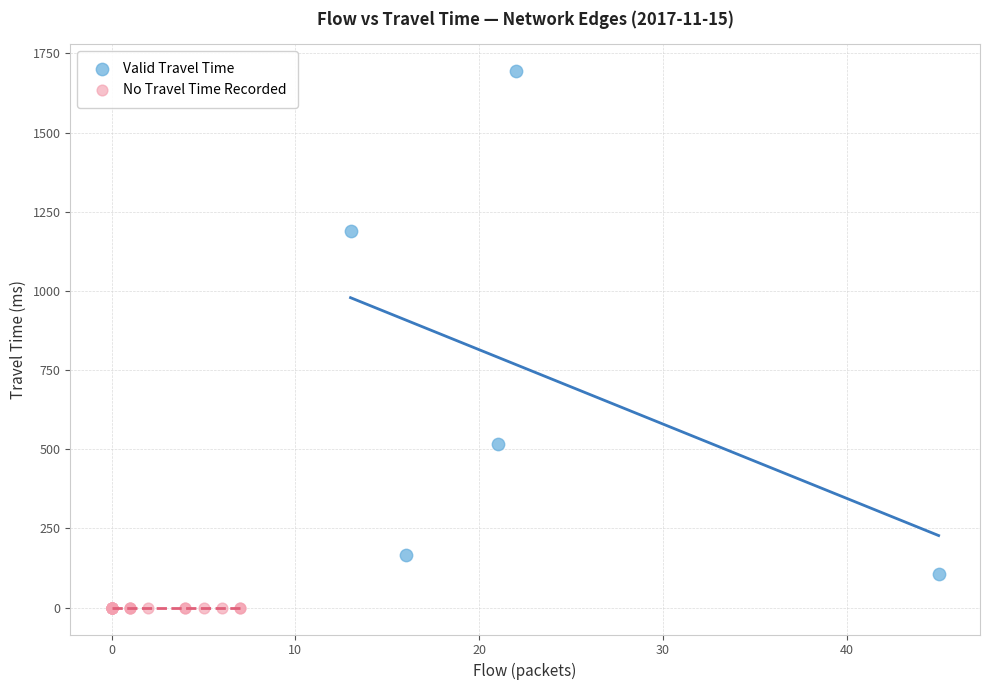

Which series contains the highest Y value?

Valid Travel Time